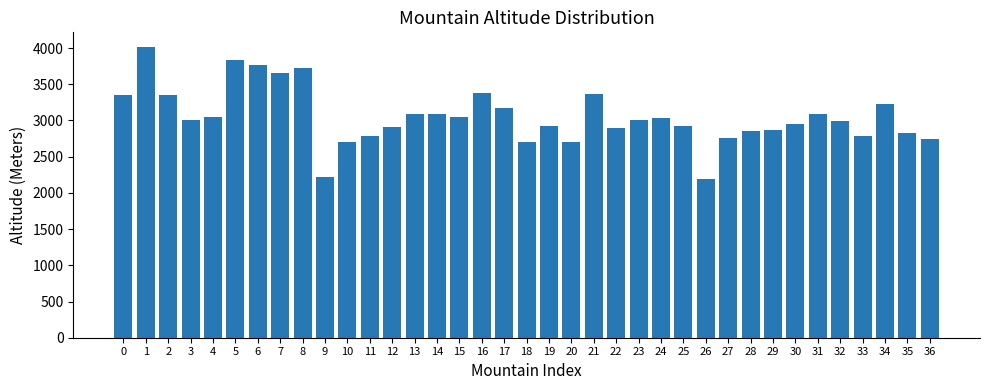

What is the difference between the maximum and second lowest values?

1801